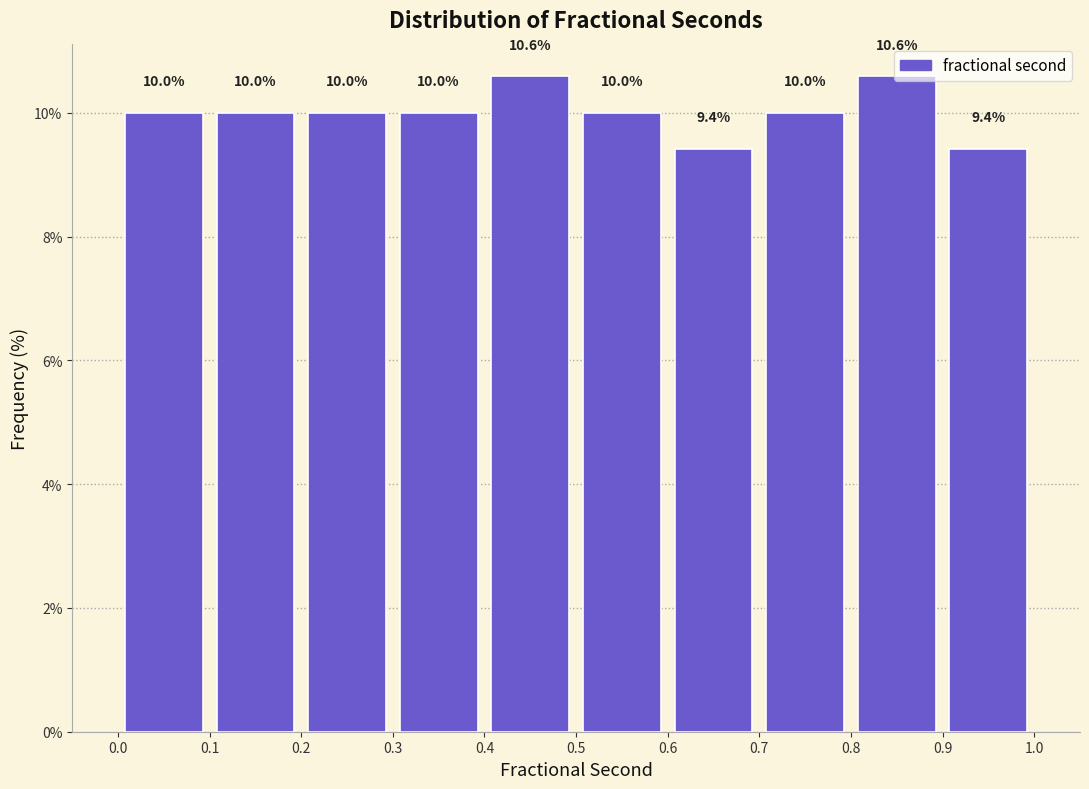

Reading left to right, list every bar in this chart as the range it spans on the x-axis followed by its height.

0.0 to 0.1: 10.0
0.1 to 0.2: 10.0
0.2 to 0.3: 10.0
0.3 to 0.4: 10.0
0.4 to 0.5: 10.6
0.5 to 0.6: 10.0
0.6 to 0.7: 9.4
0.7 to 0.8: 10.0
0.8 to 0.9: 10.6
0.9 to 1.0: 9.4